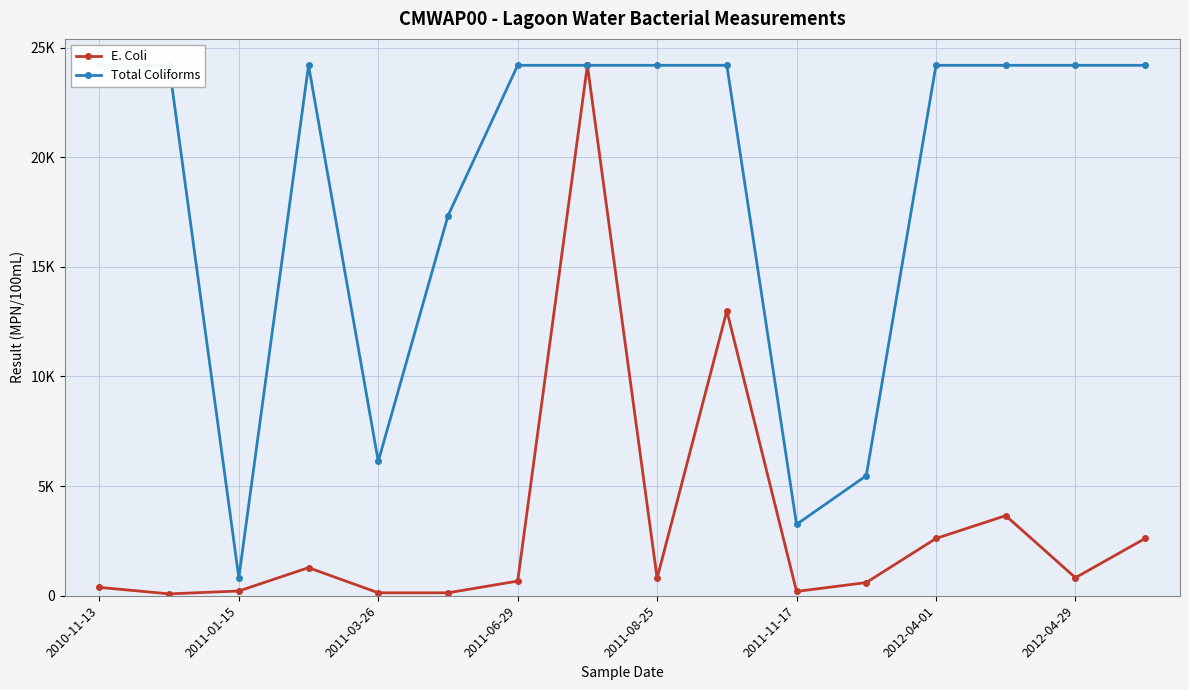

Where is E. Coli nearest to the value 12139?

9